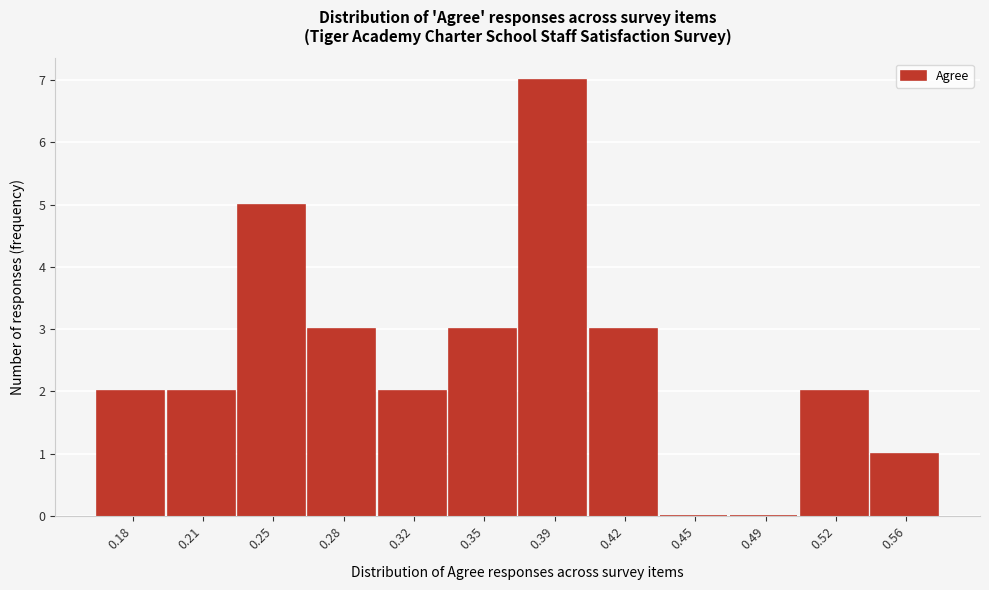

Reading right to left, list all the values displayed in this chart.

0.56=1	0.52=2	0.49=0	0.45=0	0.42=3	0.39=7	0.35=3	0.32=2	0.28=3	0.25=5	0.21=2	0.18=2